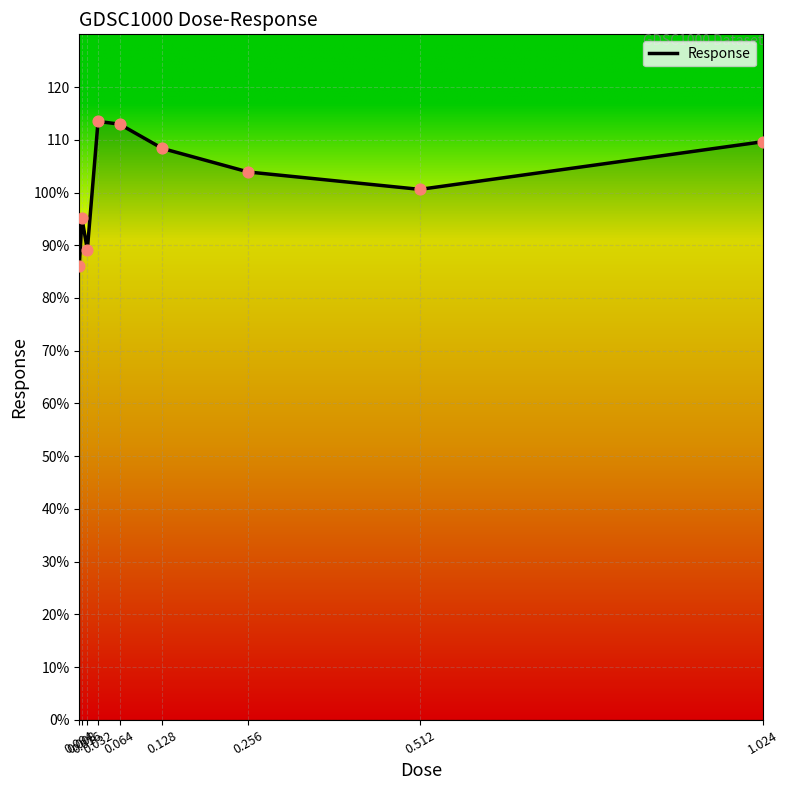

What is the ratio of the value at 0.004 to the value at 0.256?

0.8